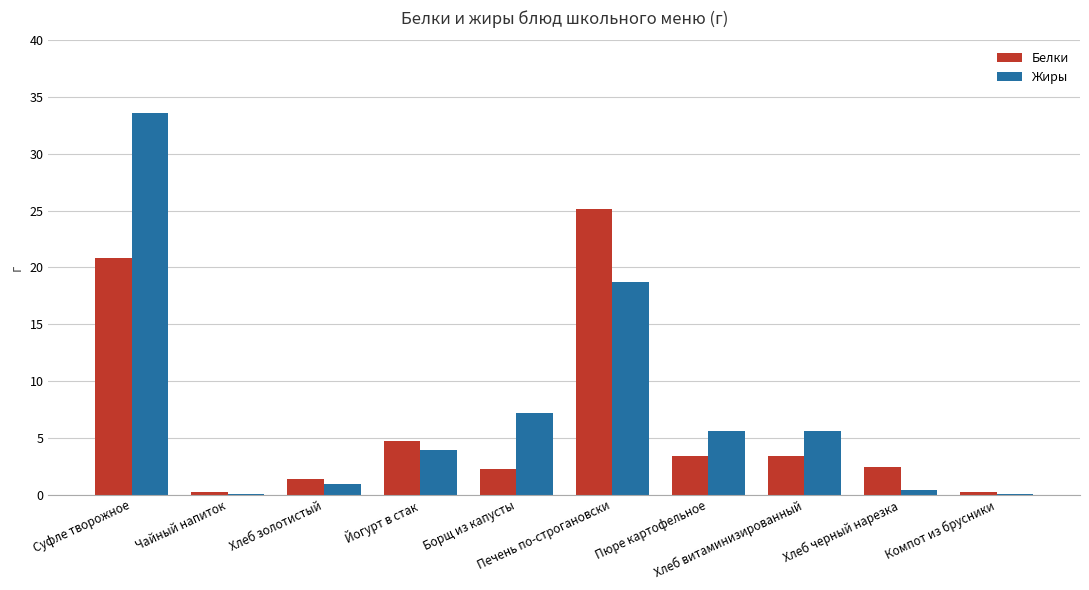

Which series has the widest spread of values?

Жиры